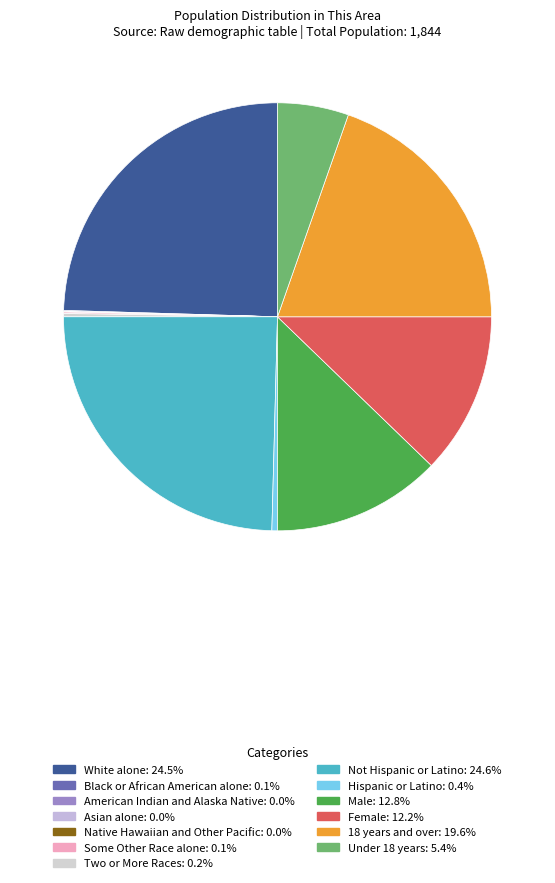

Is it true that Asian alone is 1% of the pie?

False